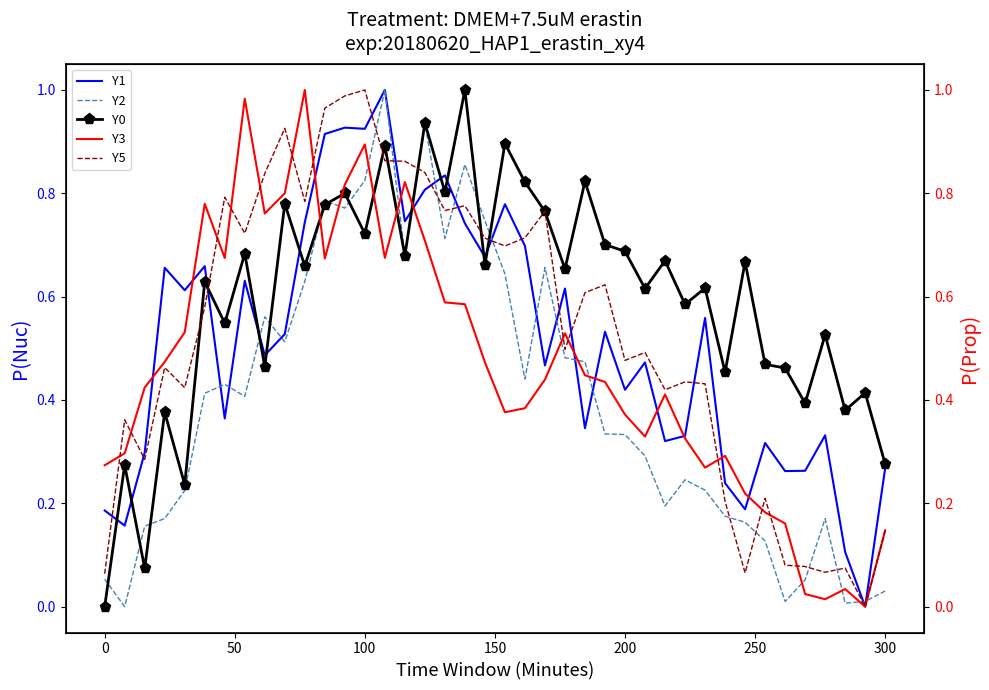

In Y2, how many points are lower than both neighbors (excluding endpoints)?

10